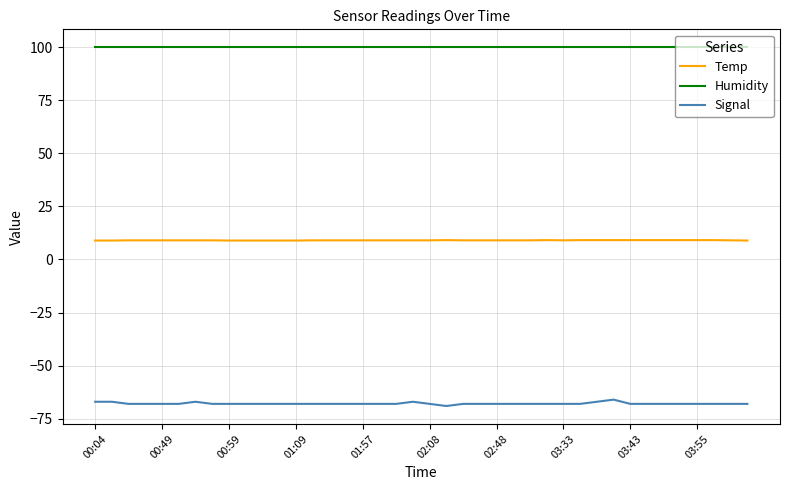

What is the minimum value shown in the chart?

-69.0